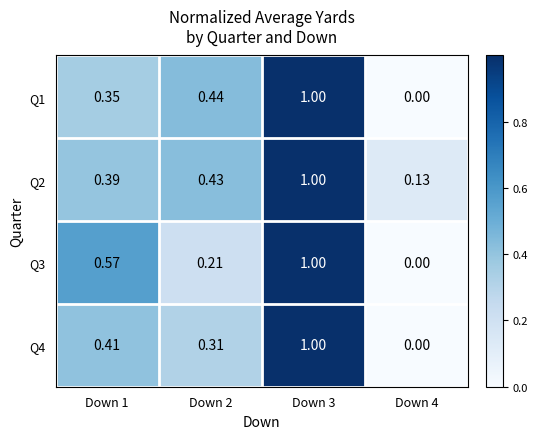

How many categories are shown in the chart?

4